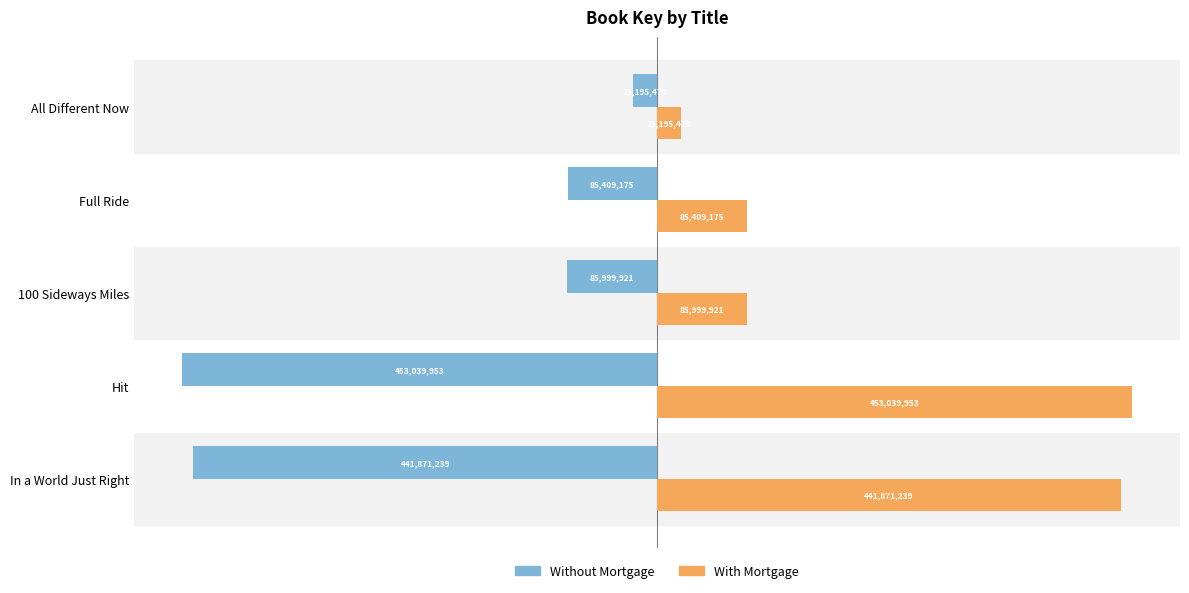

What are all the series names shown in the legend?

Without Mortgage, With Mortgage